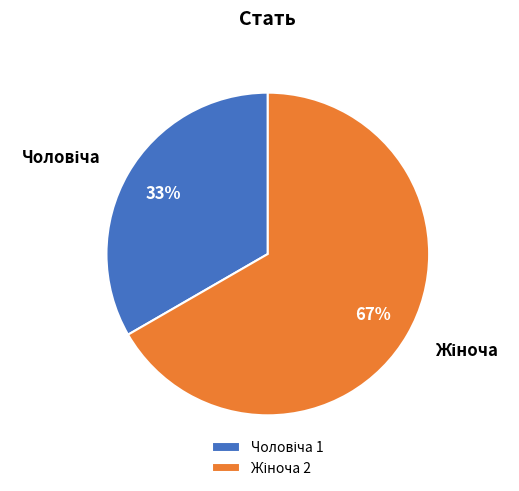

To the nearest percent, what is the average slice percentage?

50%